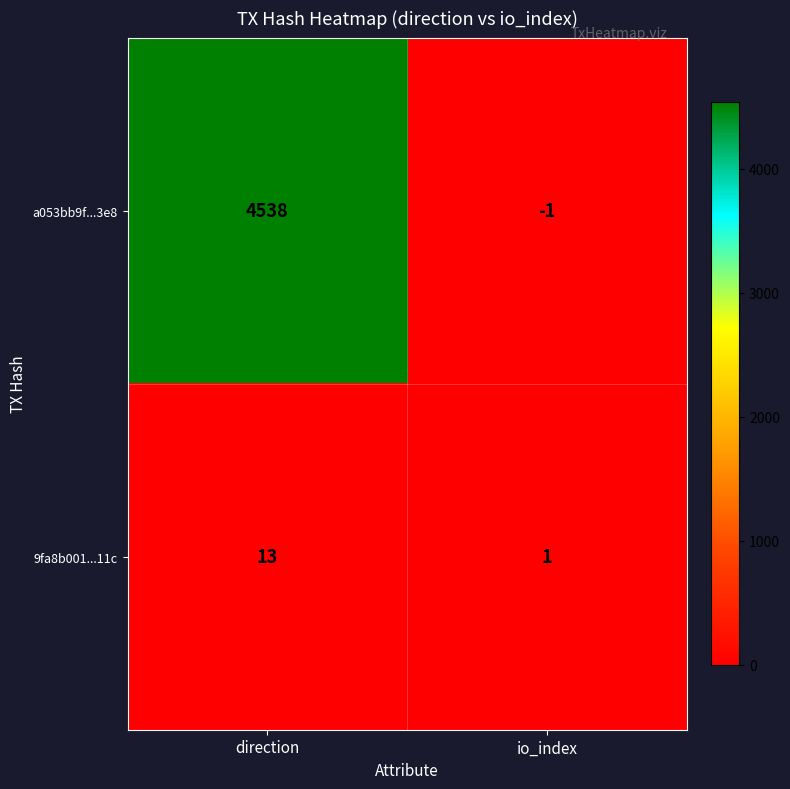

What is the difference between the a053bb9f...3e8 values at io_index and direction?

4539